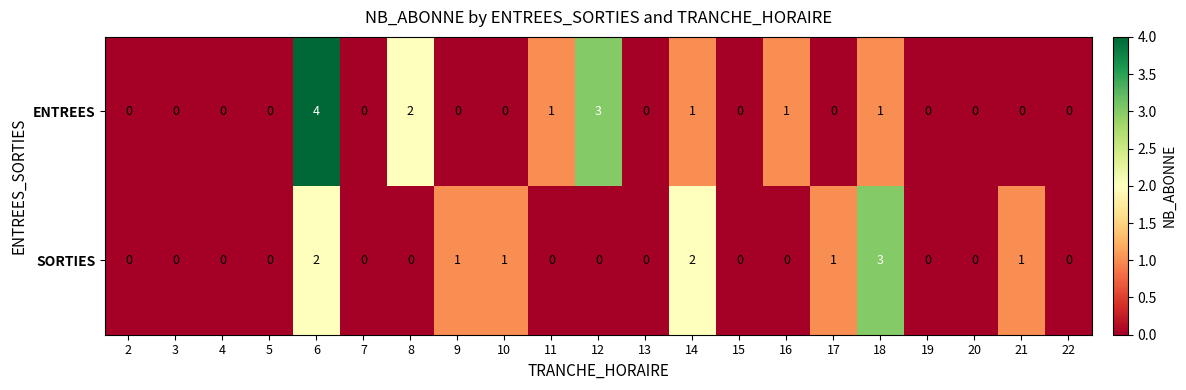

Rank the series by their average value, from lowest to highest.

SORTIES, ENTREES